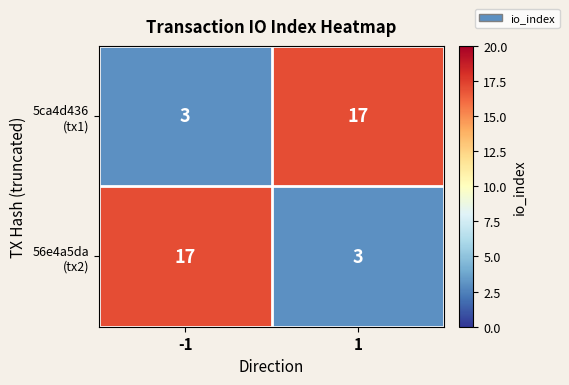

How many data points does each series have?

2